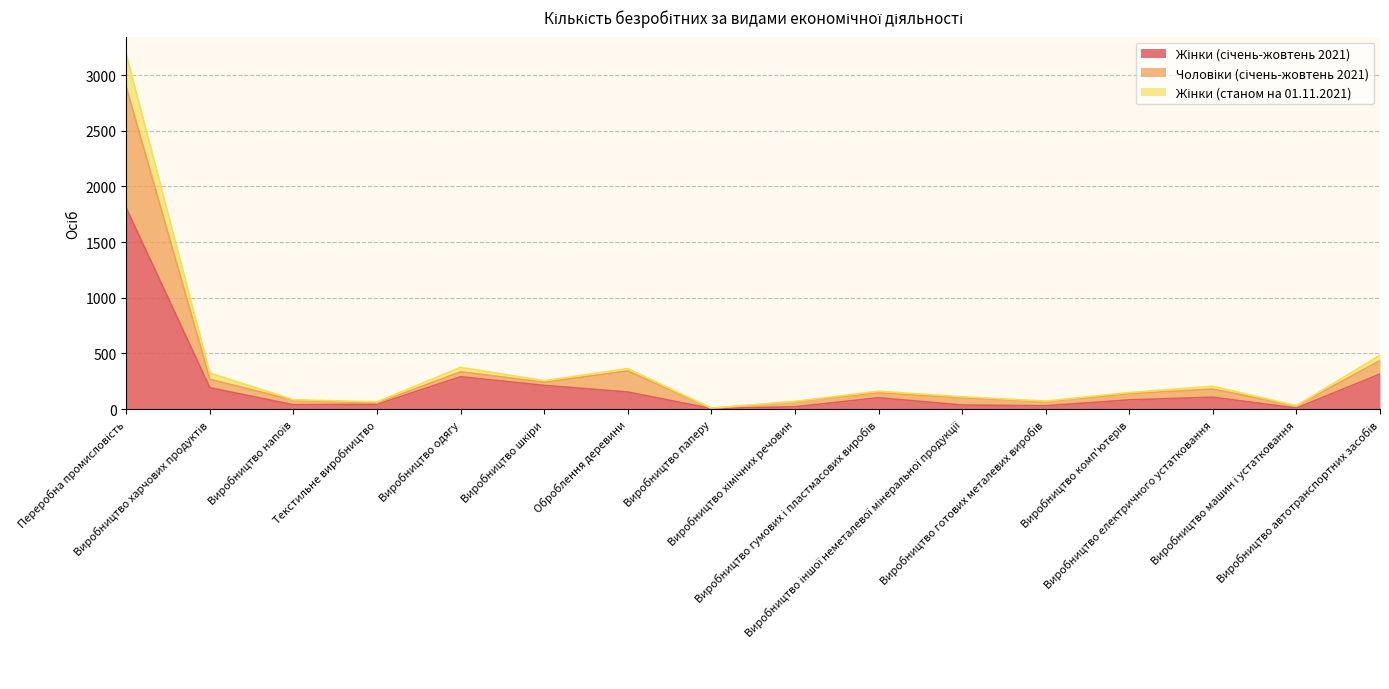

List the labels in order of Жінки (січень-жовтень 2021) value, largest first.

Переробна промисловість, Виробництво автотранспортних засобів, Виробництво одягу, Виробництво шкіри, Виробництво харчових продуктів, Оброблення деревини, Виробництво електричного устатковання, Виробництво гумових і пластмасових виробів, Виробництво комп'ютерів, Текстильне виробництво, Виробництво напоїв, Виробництво іншої неметалевої мінеральної продукції, Виробництво готових металевих виробів, Виробництво хімічних речовин, Виробництво машин і устатковання, Виробництво паперу